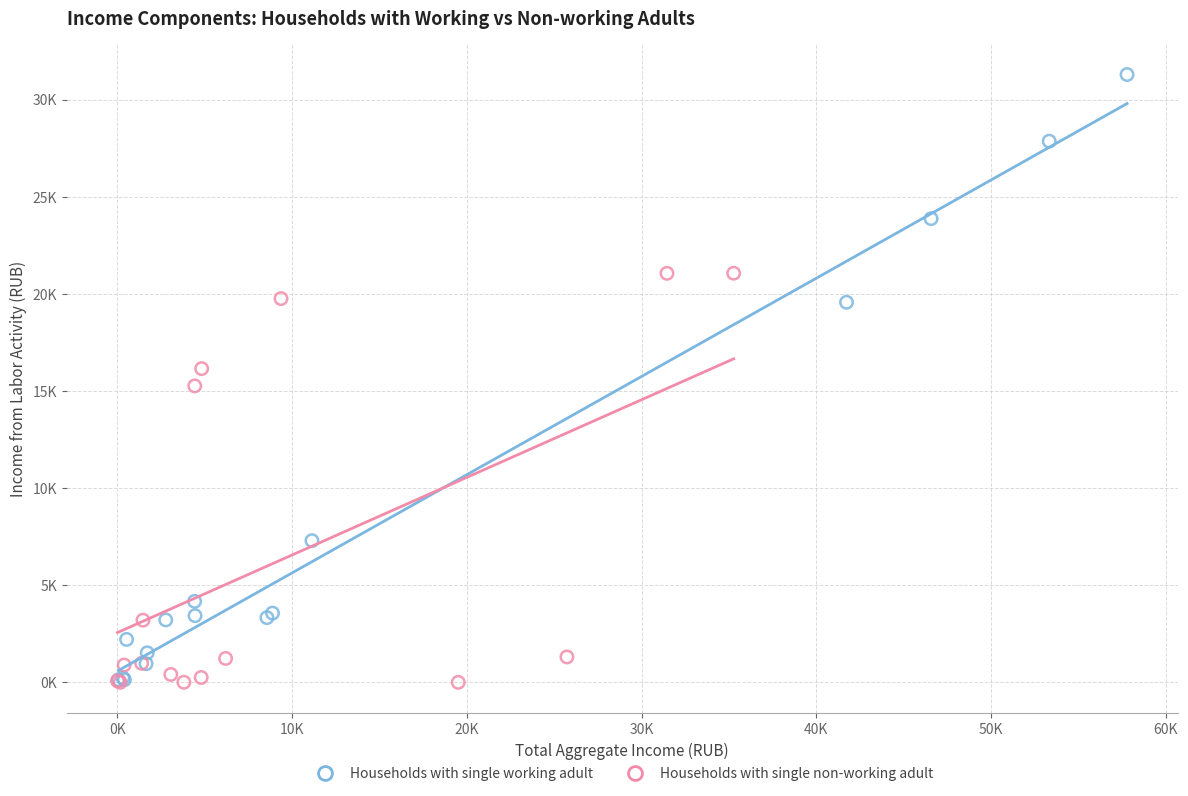

Which series contains the highest Y value?

Households with single working adult